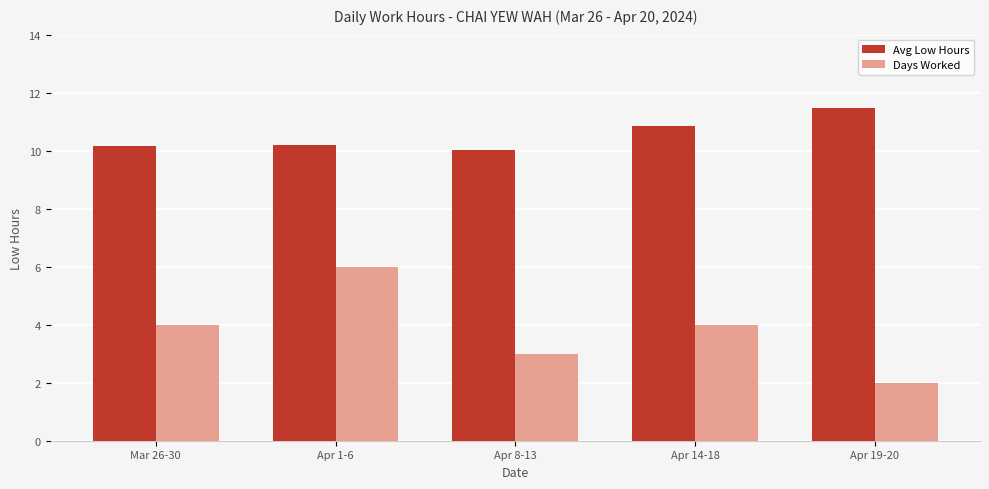

List the series in order of their peak value, lowest first.

Days Worked, Avg Low Hours